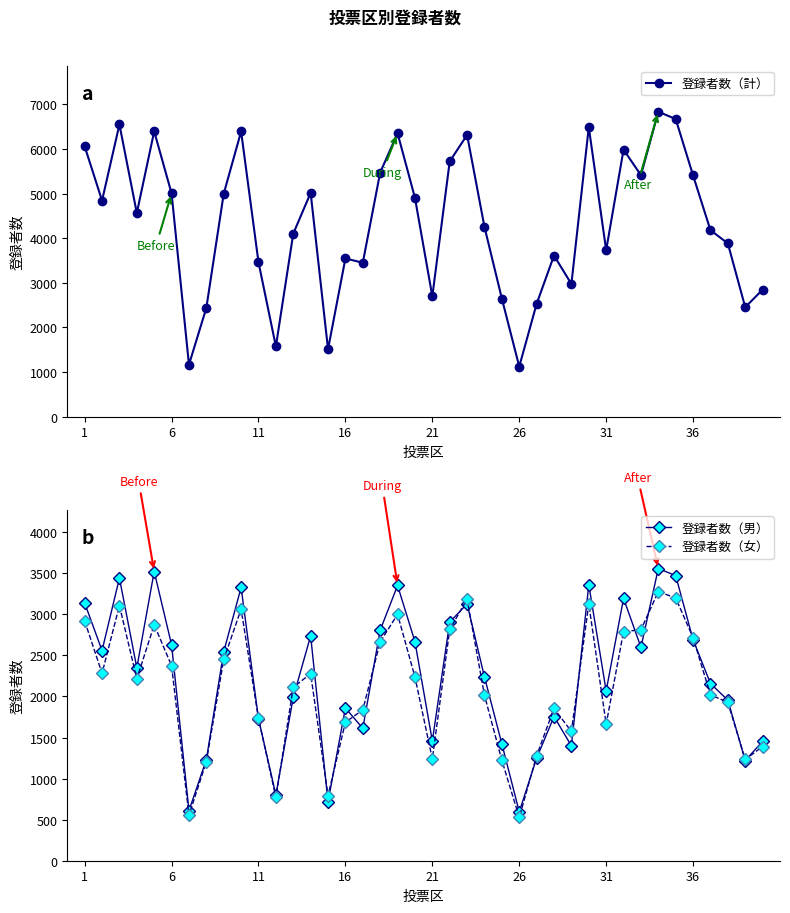

What are all the series names shown in the legend?

登録者数（計）, 登録者数（男）, 登録者数（女）